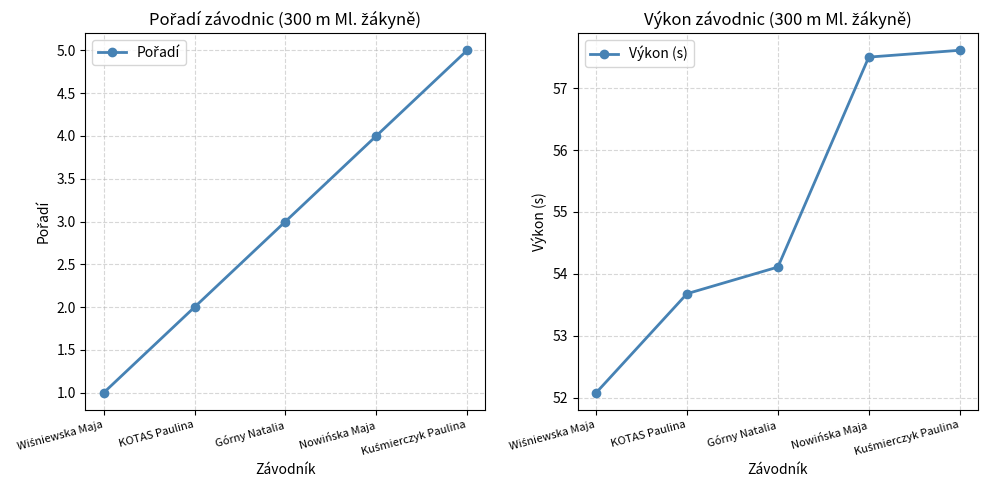

Rank the series by their average value, from lowest to highest.

Pořadí, Výkon (s)